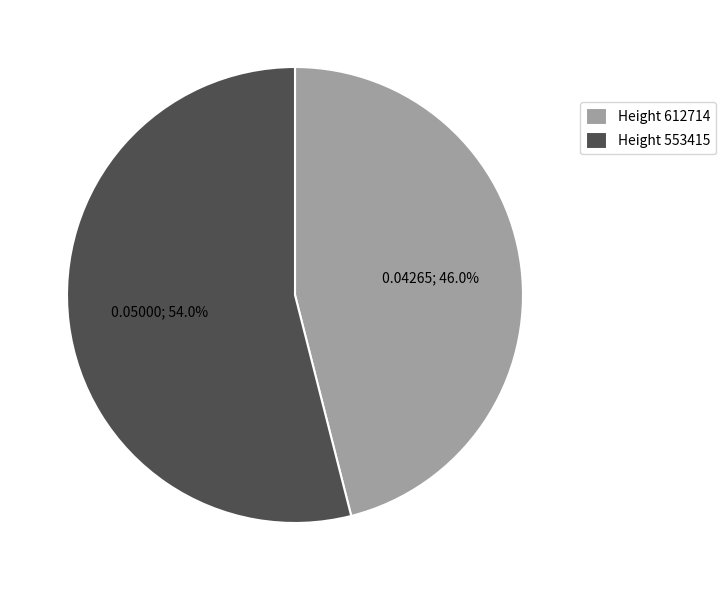

To the nearest percent, what is the difference between the largest and smallest slice percentages?

8%